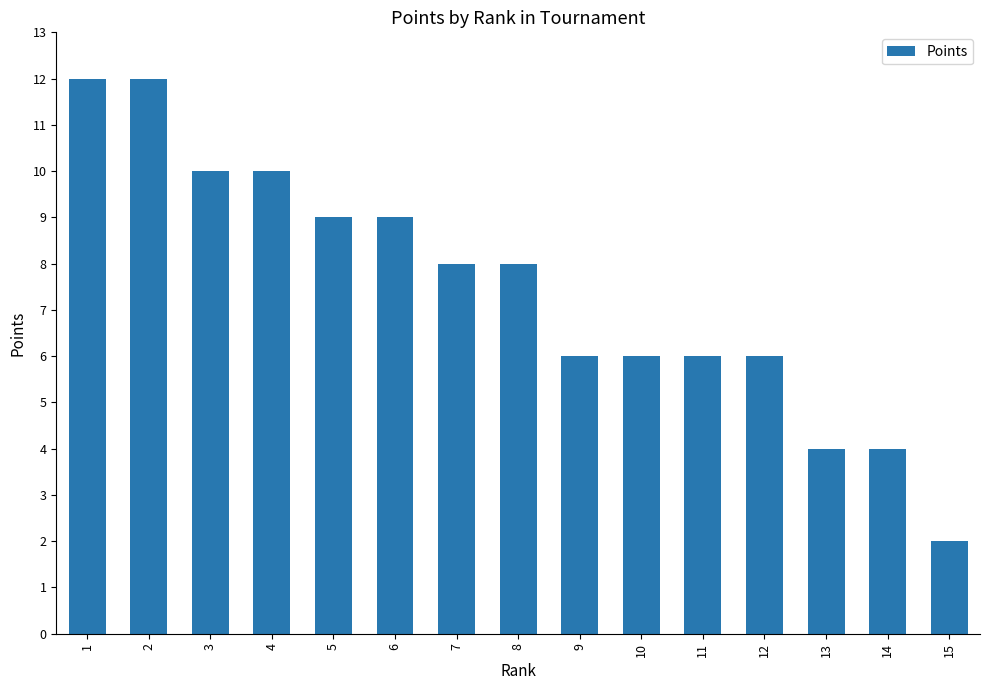

Reading left to right, list all the values displayed in this chart.

12	12	10	10	9	9	8	8	6	6	6	6	4	4	2